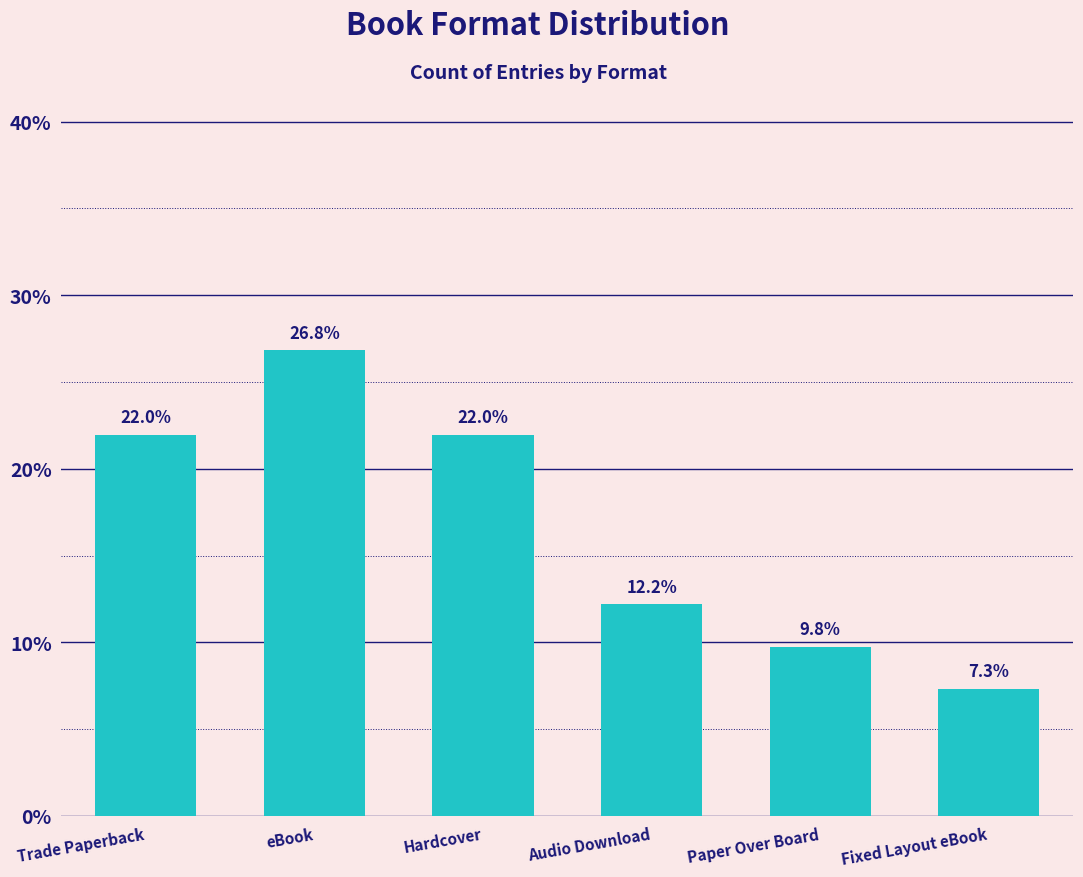

Which label corresponds to the largest value in the chart?

eBook